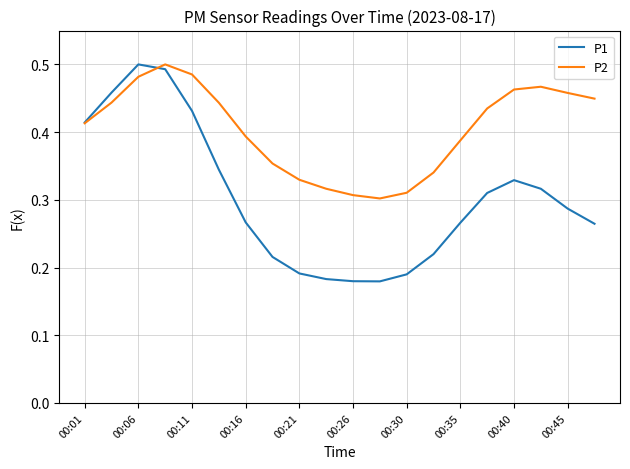

Which series has the largest total across all categories?

P2